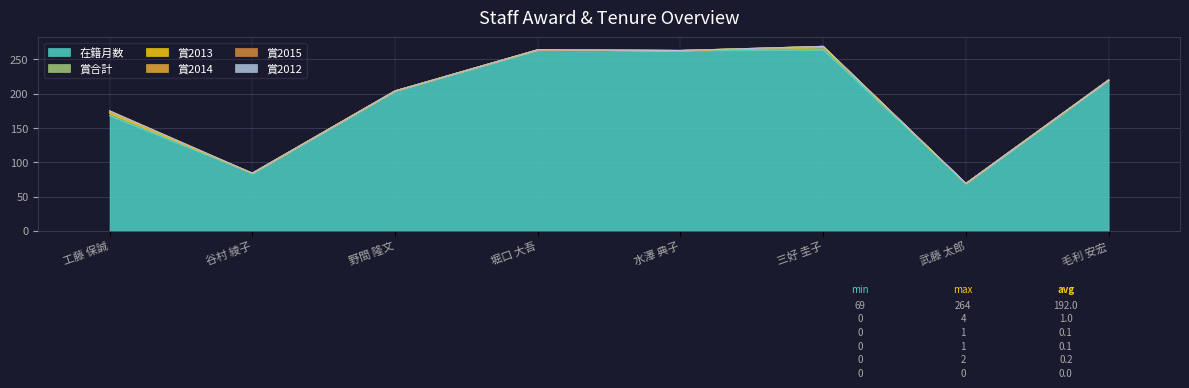

What is the lowest value of the 在籍月数 series?

69